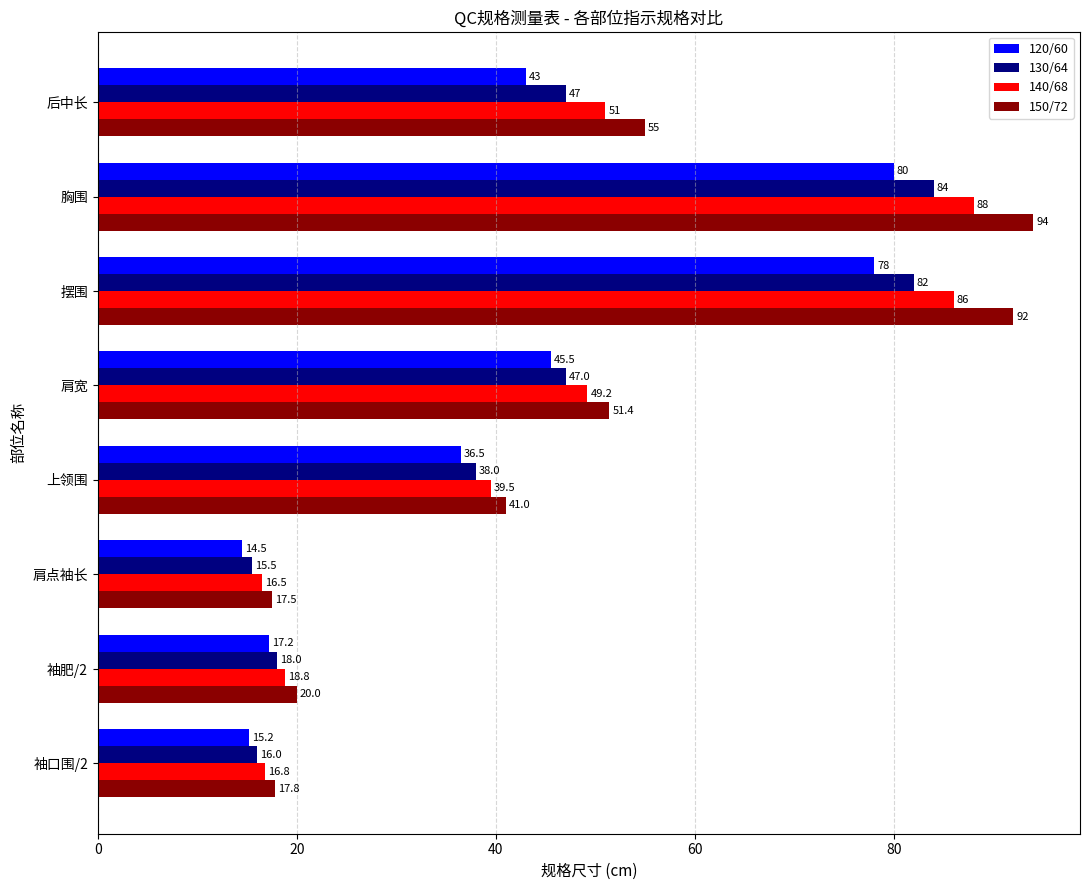

Is it true that 120/60 equals 8.6 at 袖肥/2?

False